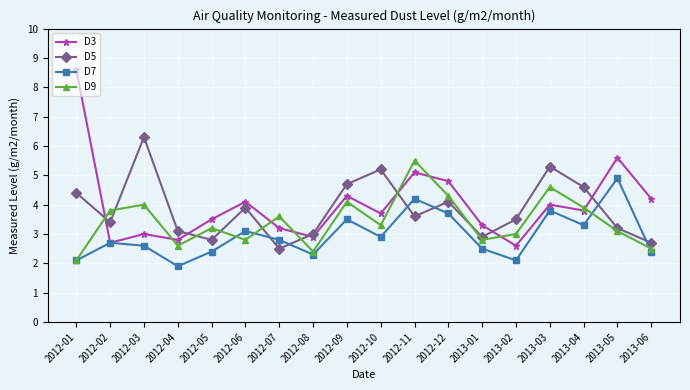

What is the lowest value of the D5 series?

2.5